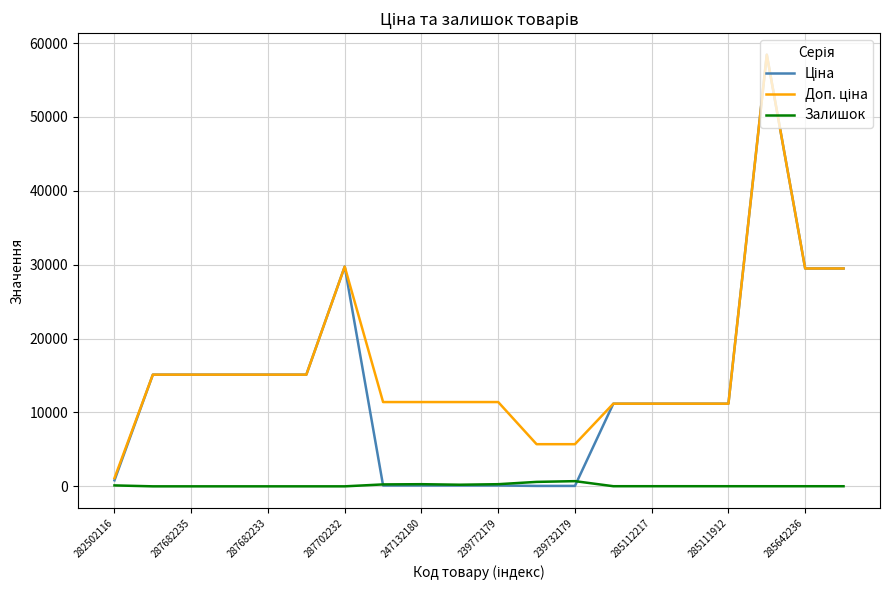

What is the greatest value displayed?

58426.5